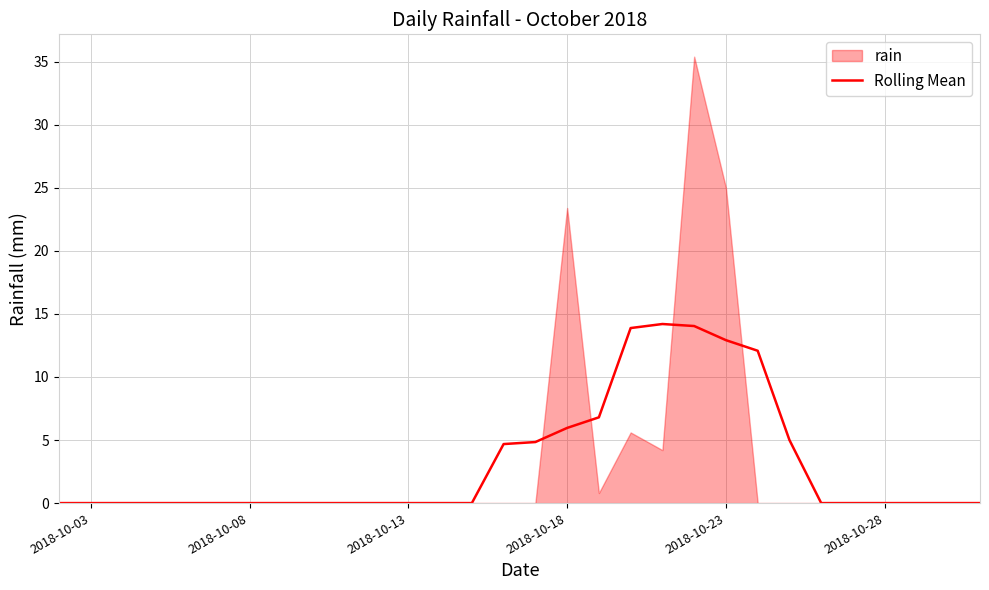

How many categories are shown in the chart?

30